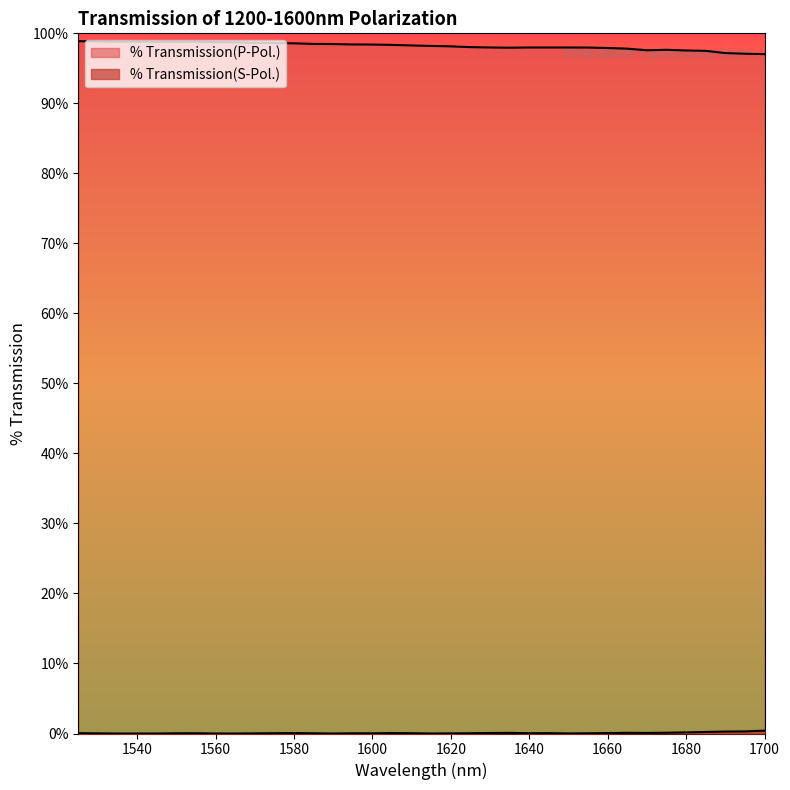

What is the value of the % Transmission(P-Pol.) point at the 14th from the left?

98.0